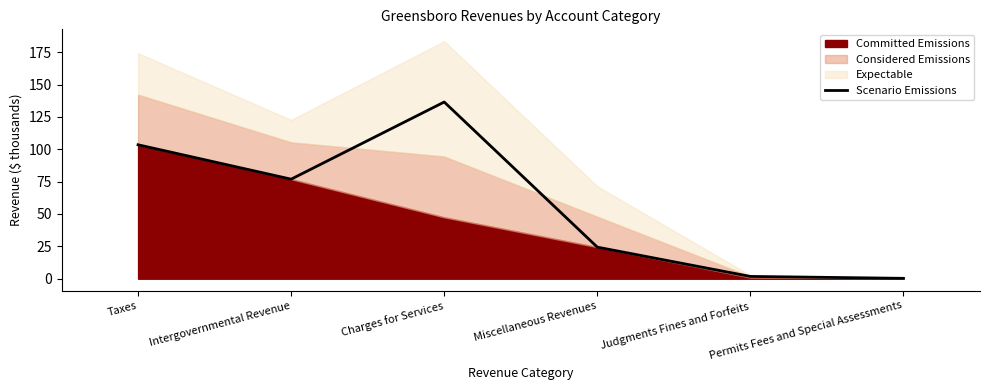

How many interior local valleys (lower than both neighbors) does the data have?

1